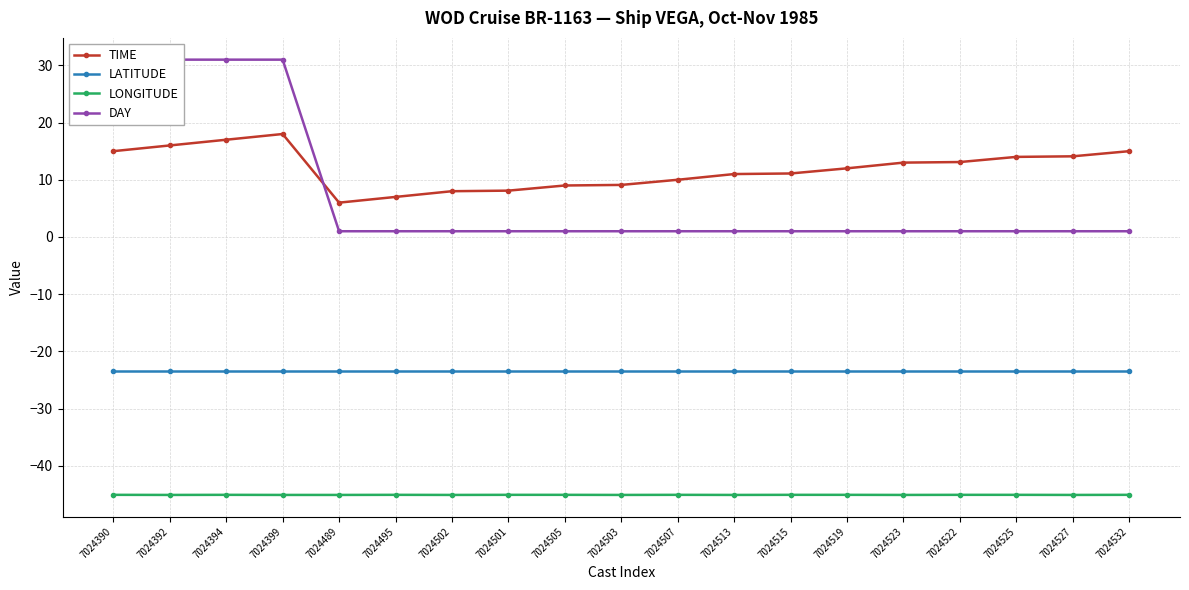

True or false: LATITUDE and TIME intersect in this chart.

False